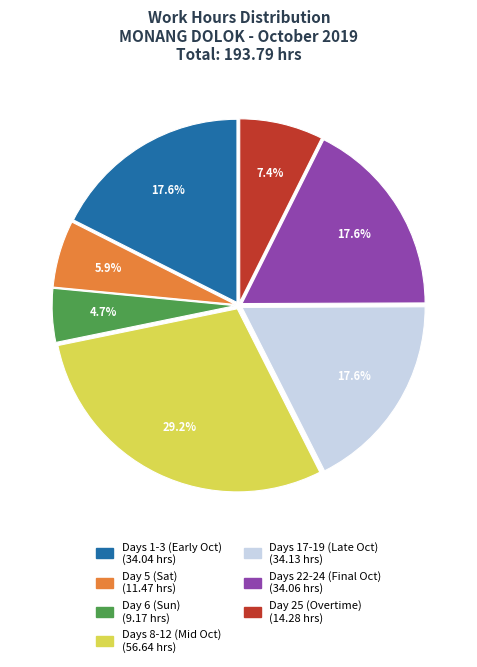

Is there a majority slice in this chart?

No